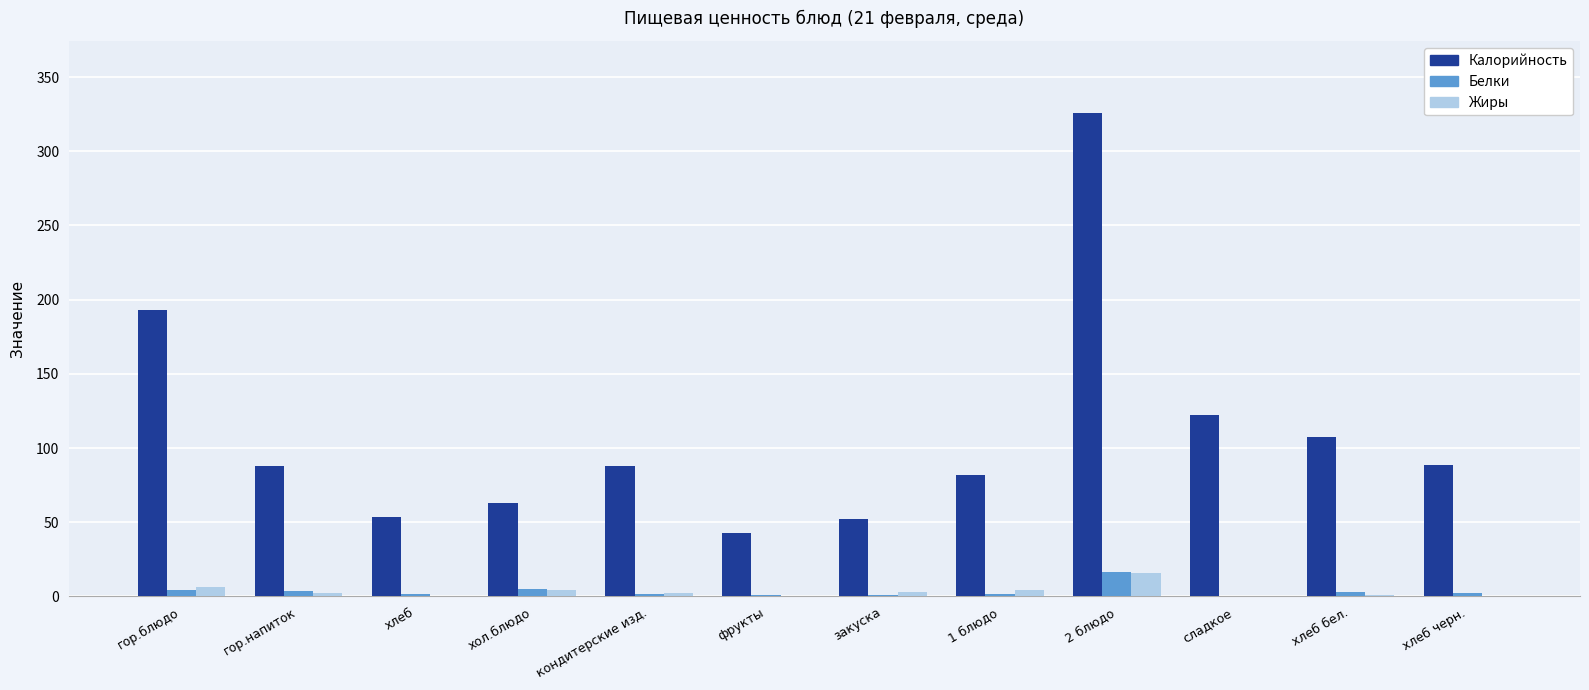

Which series has the largest total across all categories?

Калорийность